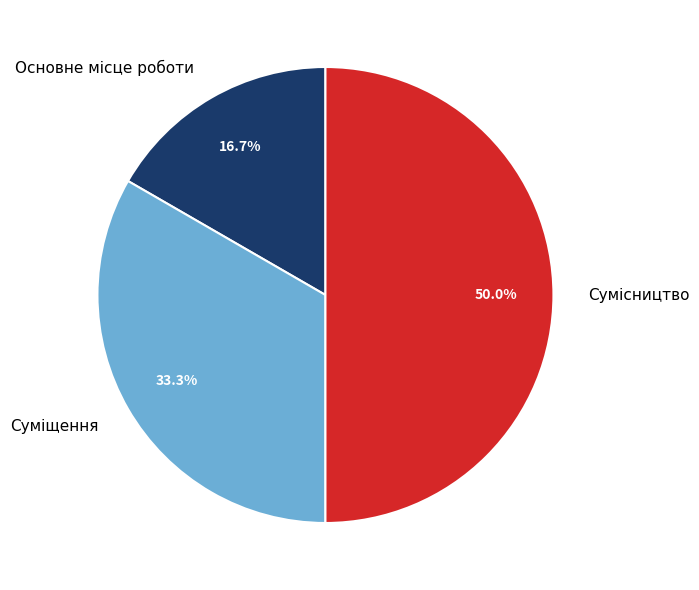

To the nearest percent, what portion does Сумісництво represent?

50%